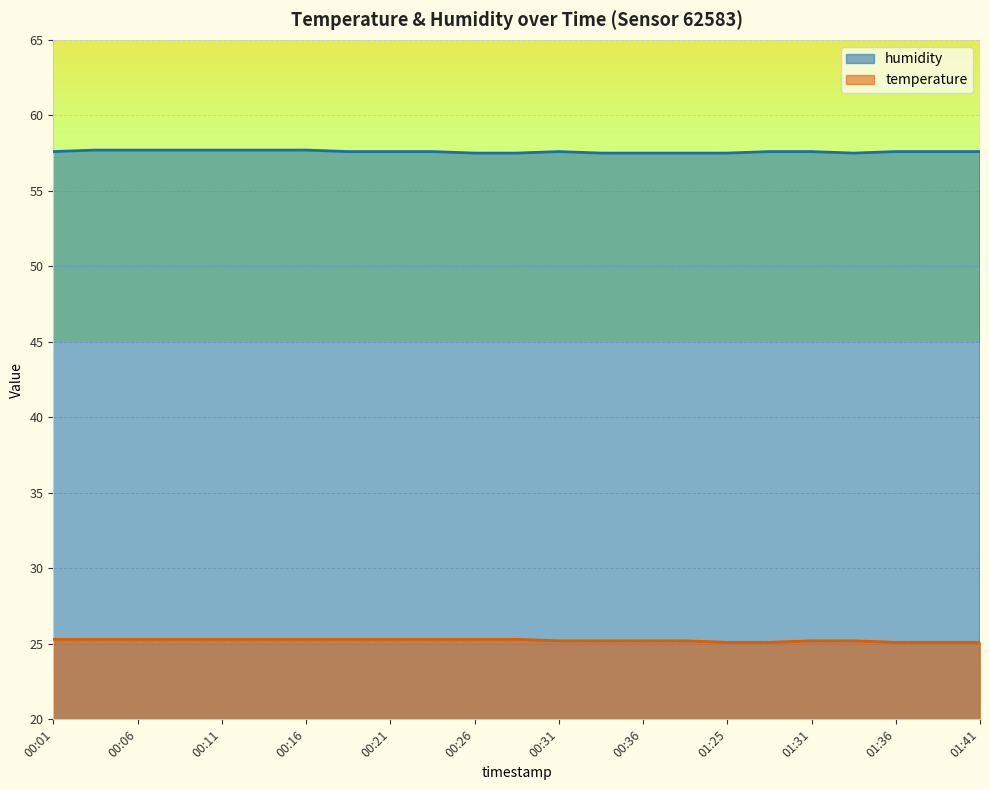

What is the total value across all series at 01:39?

82.7